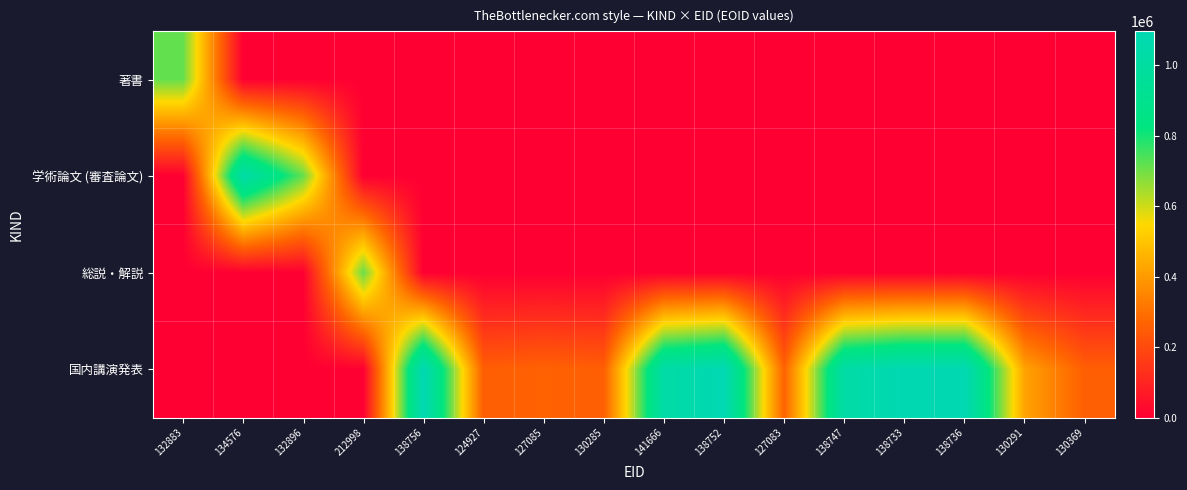

Count the number of categories in the chart.

16